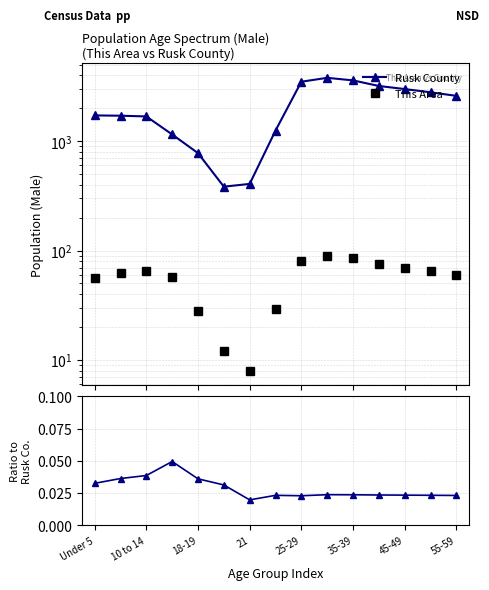

What are all the series names shown in the legend?

Rusk County, This Area, This Area/Rusk